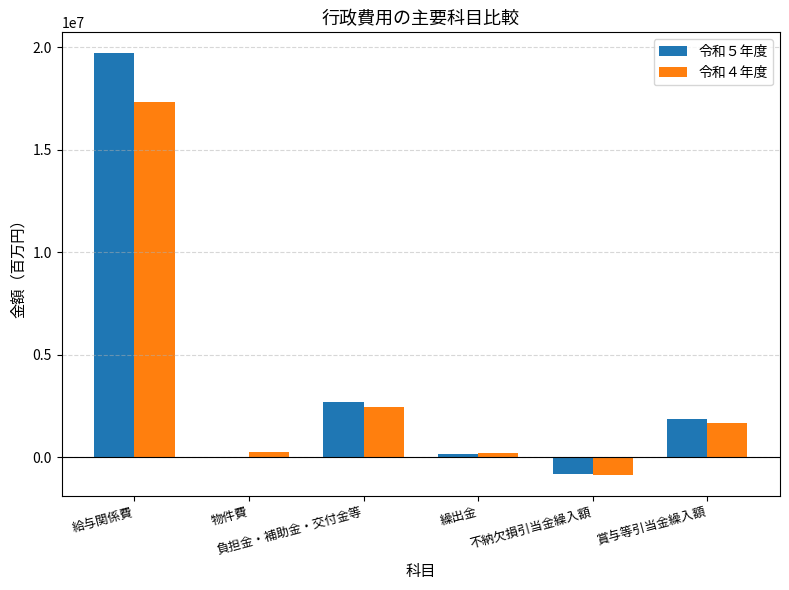

Which series has the largest total across all categories?

令和５年度